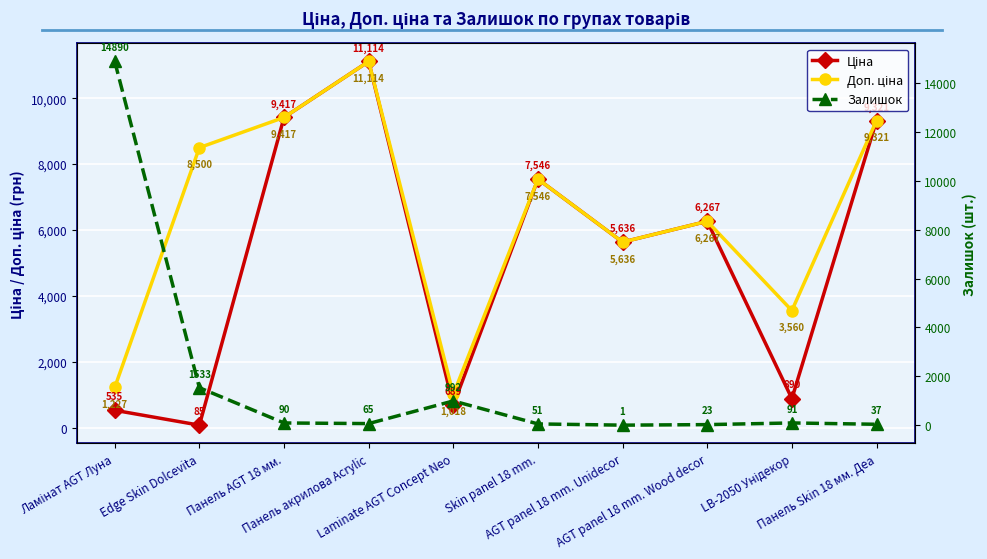

List the series in order of their overall mean, highest first.

Доп. ціна, Ціна, Залишок